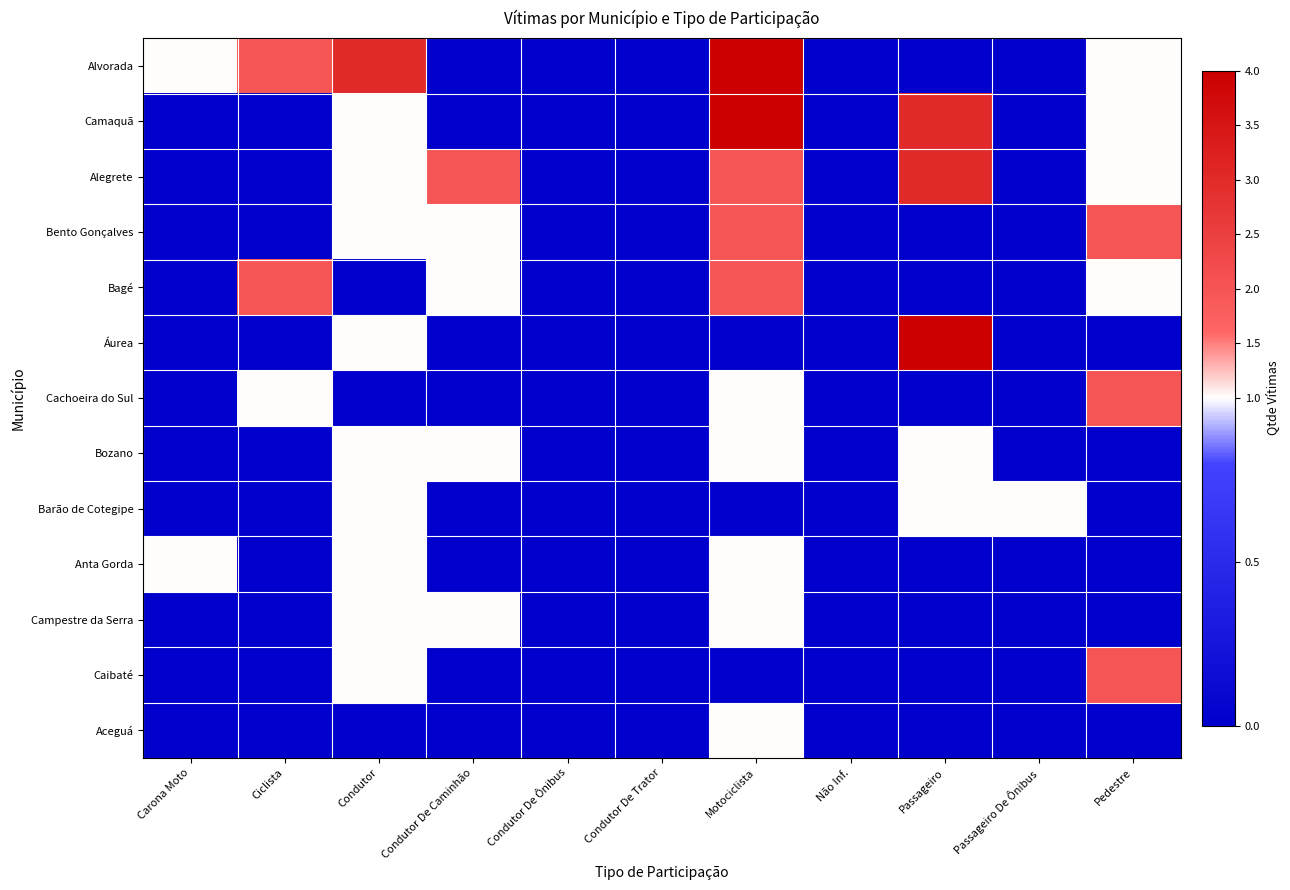

Between Ciclista and Passageiro De Ônibus, which is larger?

Ciclista